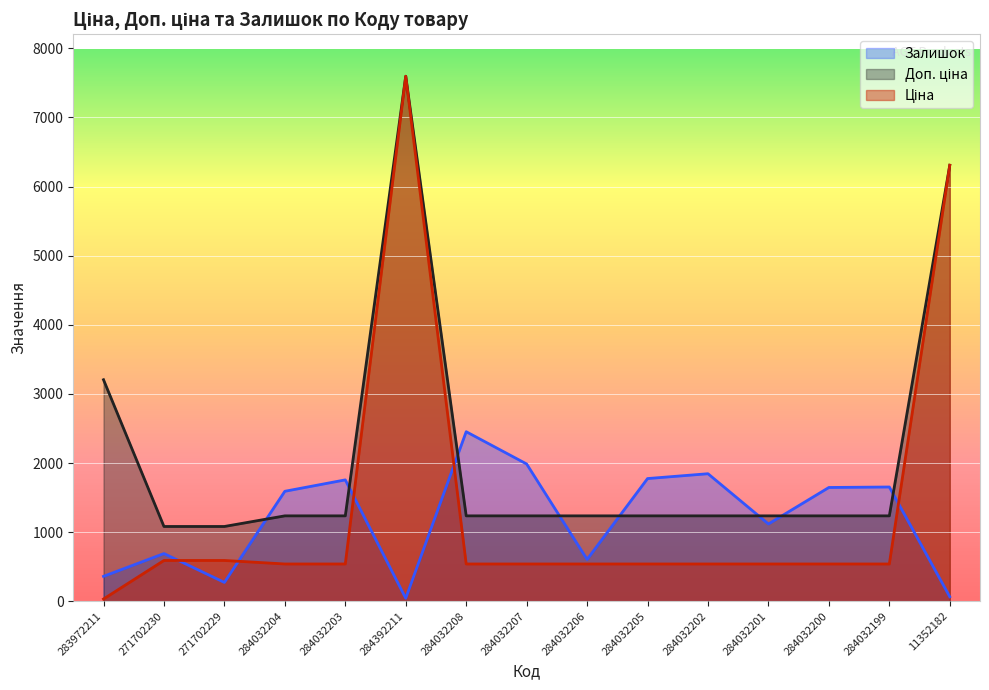

How many lines are shown in the chart?

3